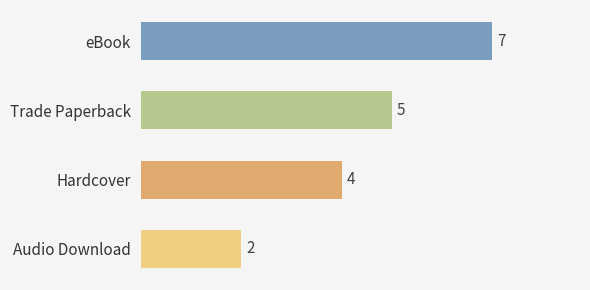

Reading top to bottom, what are all the values shown in this chart?

7	5	4	2